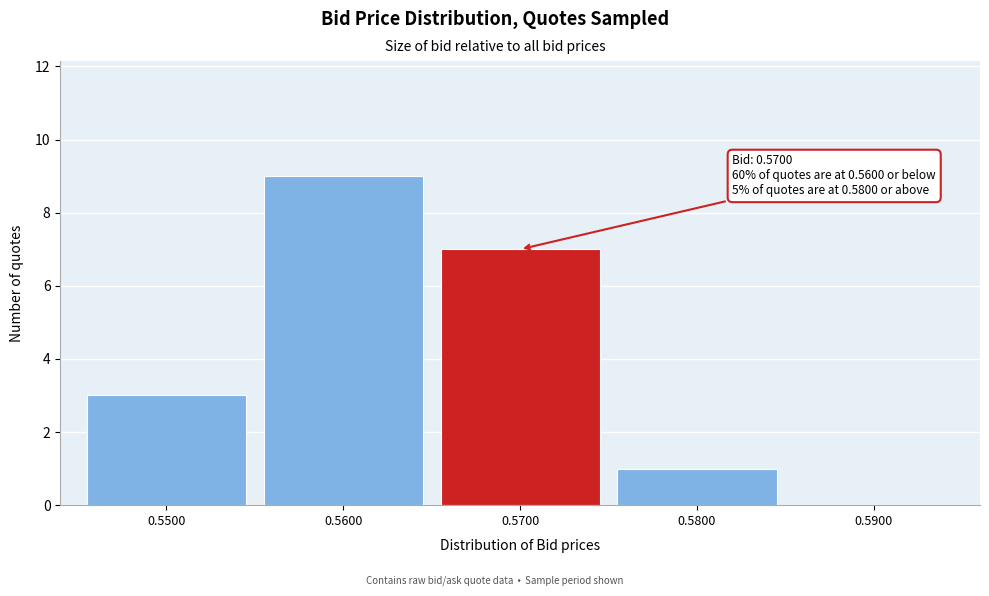

Over which range of the x-axis is the bar tallest?

0.555 to 0.565